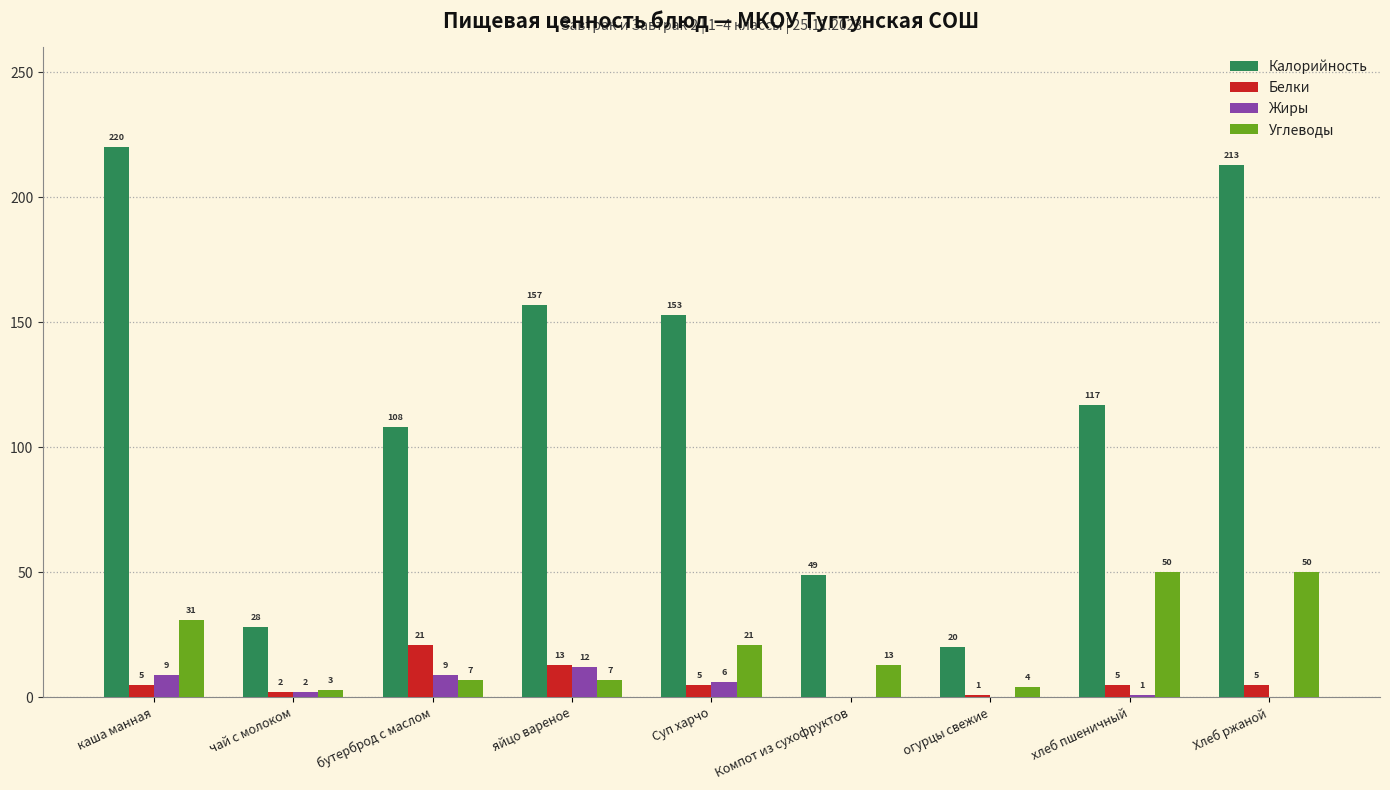

Reading left to right, extract all data points from this chart.

Калорийность: 220	28	108	157	153	49	20	117	213
Белки: 5	2	21	13	5	0	1	5	5
Жиры: 9	2	9	12	6	0	0	1	0
Углеводы: 31	3	7	7	21	13	4	50	50